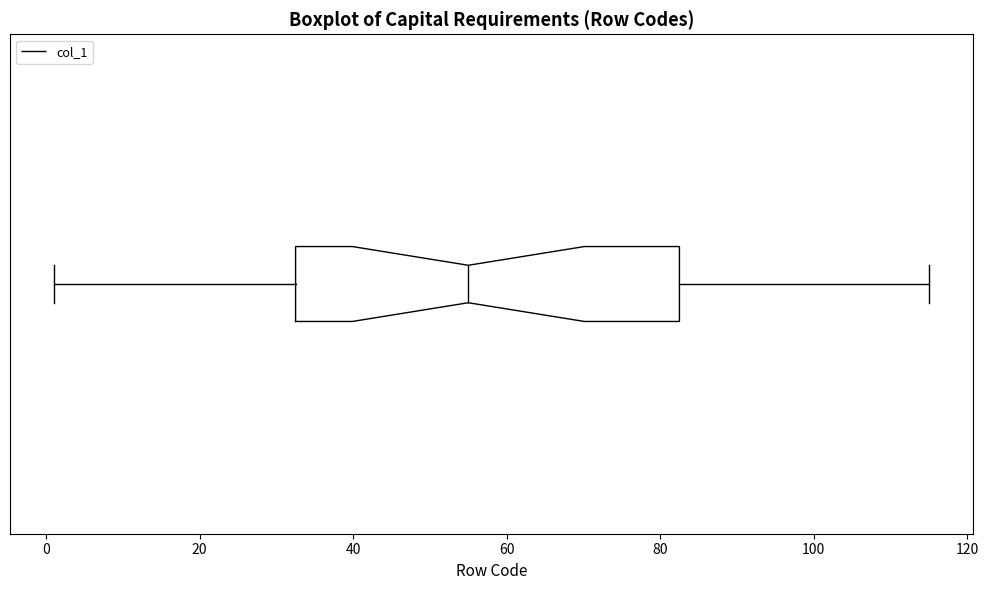

Transcribe this box plot: give where the median line is, the range the box spans, and where the two whiskers end, as read against the x-axis. The values are not printed on the chart, so give them approximately, as read against the axis.

median 56, box 32 to 82, whiskers 2 to 116